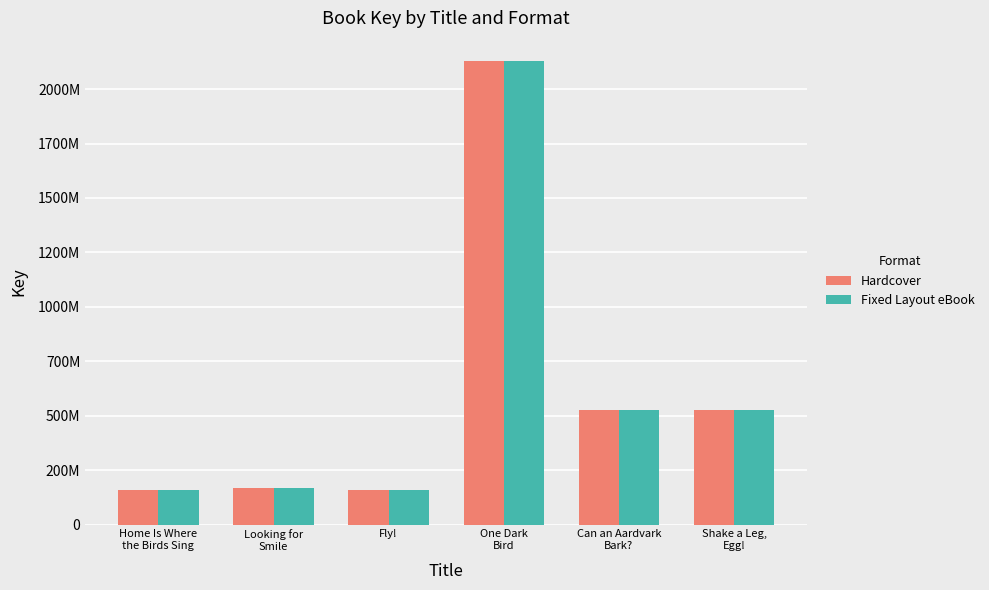

Reading left to right, transcribe all the data shown in this chart.

Hardcover: Home Is Where
the Birds Sing=156899742	Looking for
Smile=167614687	Fly!=157911568	One Dark
Bird=2128914427	Can an Aardvark
Bark?=526782876	Shake a Leg,
Egg!=526775827
Fixed Layout eBook: Home Is Where
the Birds Sing=156899742	Looking for
Smile=167614687	Fly!=157911568	One Dark
Bird=2128914427	Can an Aardvark
Bark?=526782876	Shake a Leg,
Egg!=526775827